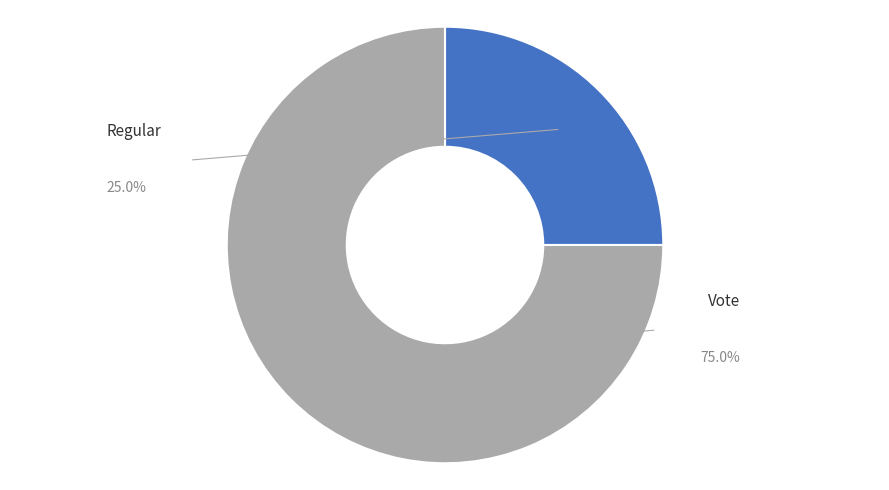

Is there any slice that represents more than half of the pie?

Yes